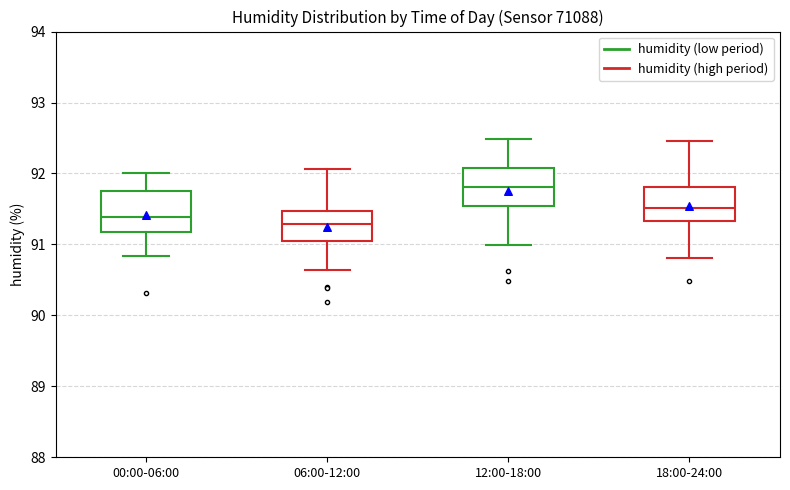

Where is the lower edge of the box for 18:00-24:00 on the y-axis? The values are not printed on the chart, so give them approximately, as read against the axis.

91.3